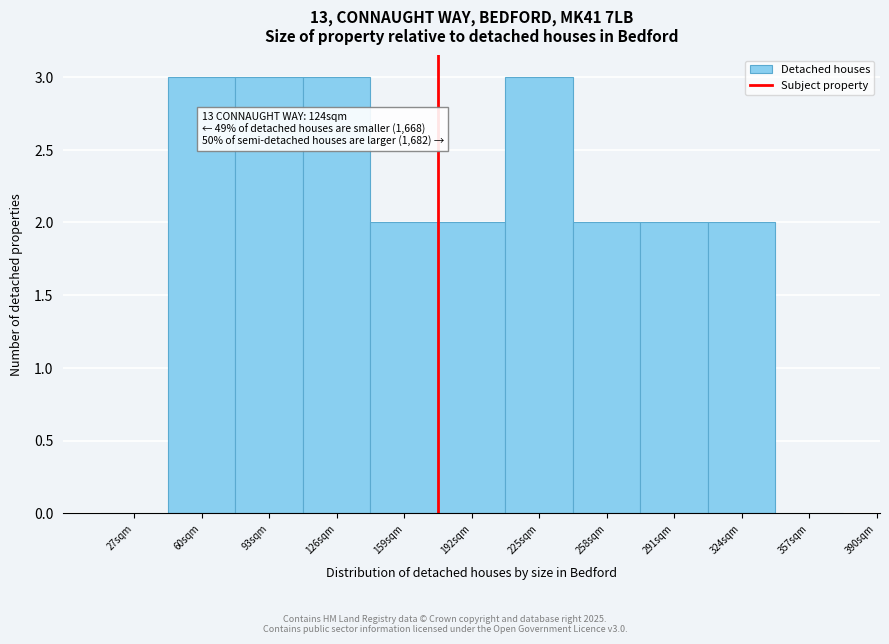

Reading left to right, what are all the values shown in this chart?

27sqm=0	60sqm=3	93sqm=3	126sqm=3	159sqm=2	192sqm=2	225sqm=3	258sqm=2	291sqm=2	324sqm=2	357sqm=0